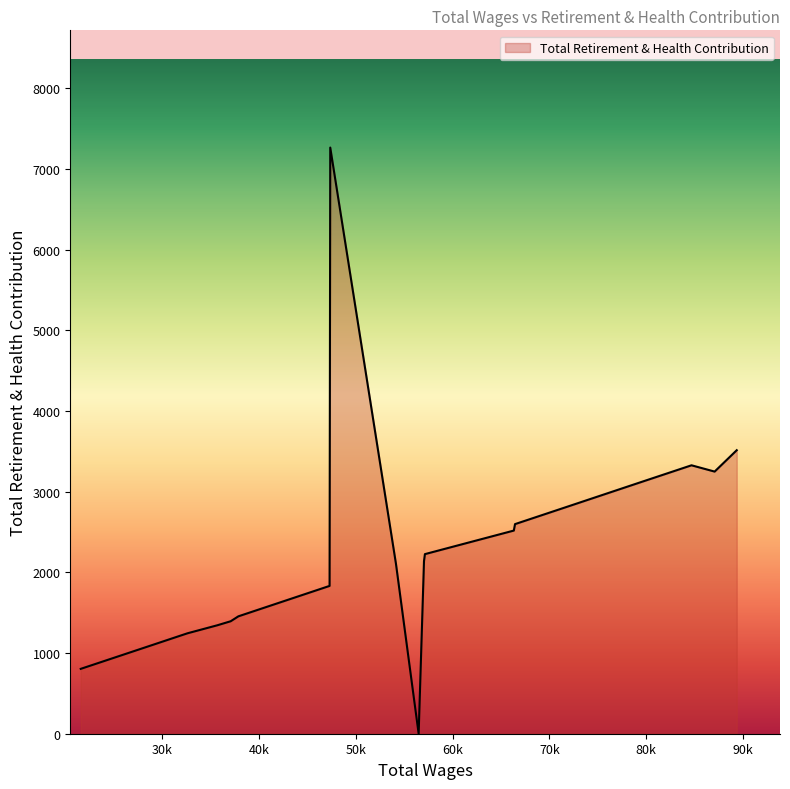

What is the greatest value displayed?

7265